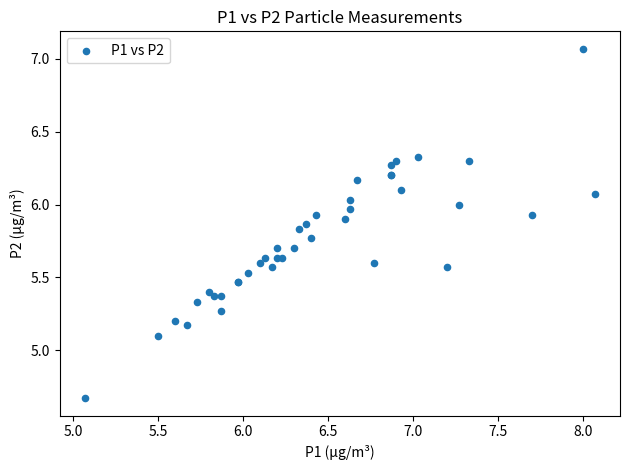

What Y value in the scatter plot is closest to 5?

5.1